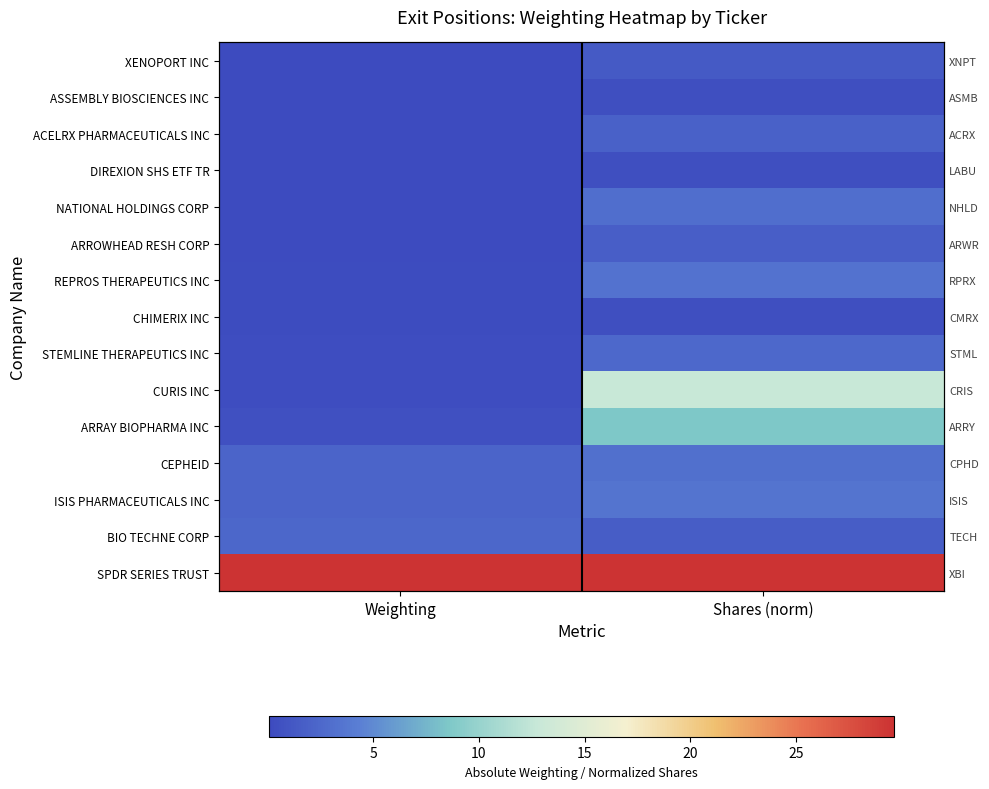

Which has a higher value, Shares (norm) or Weighting?

Shares (norm)